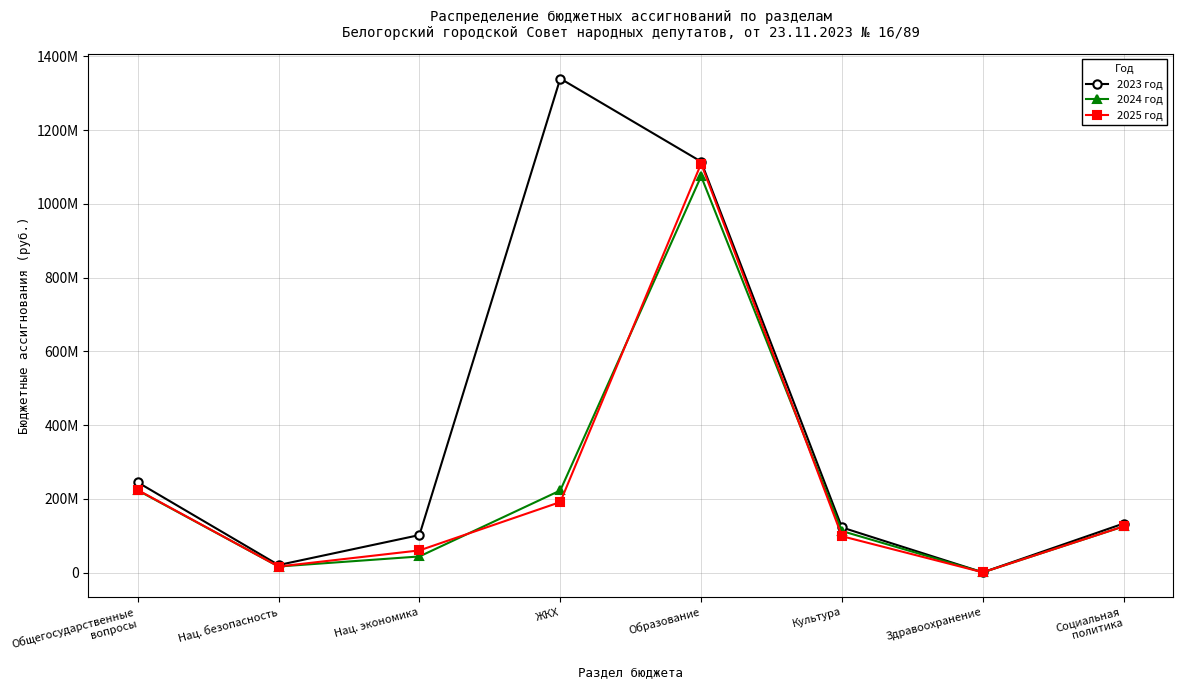

At which label does 2024 год first exceed 125600113?

Общегосударственные
вопросы